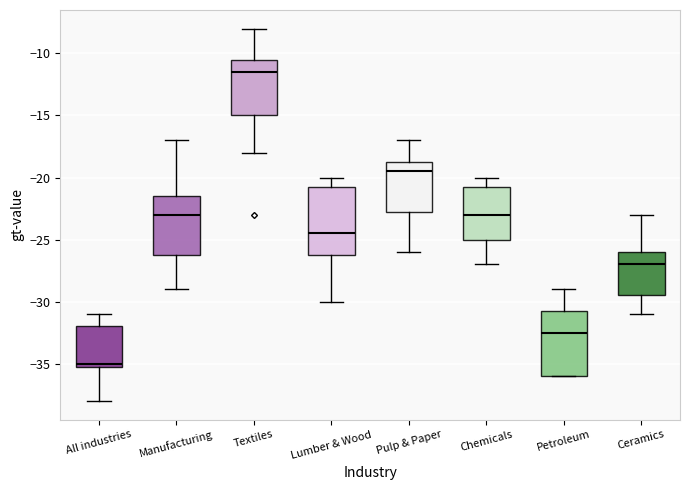

Reading left to right, transcribe this box plot: for each box, give where its median line is, the range the box spans, and where its two whiskers end, as read against the y-axis. The values are not printed on the chart, so give them approximately, as read against the axis.

All industries: median -35.0 (just above the box's lower edge), box -35.0 to -32.0, whiskers -38.0 to -31.0
Manufacturing: median -23.0, box -26.0 to -21.5, whiskers -29.0 to -17.0
Textiles: median -11.5, box -15.0 to -10.5, whiskers -18.0 to -8.0
Lumber & Wood: median -24.5, box -26.0 to -20.5, whiskers -30.0 to -20.0
Pulp & Paper: median -19.5, box -22.5 to -18.5, whiskers -26.0 to -17.0
Chemicals: median -23.0, box -25.0 to -20.5, whiskers -27.0 to -20.0
Petroleum: median -32.5, box -36.0 to -30.5, whiskers -36.0 to -29.0
Ceramics: median -27.0, box -29.5 to -26.0, whiskers -31.0 to -23.0